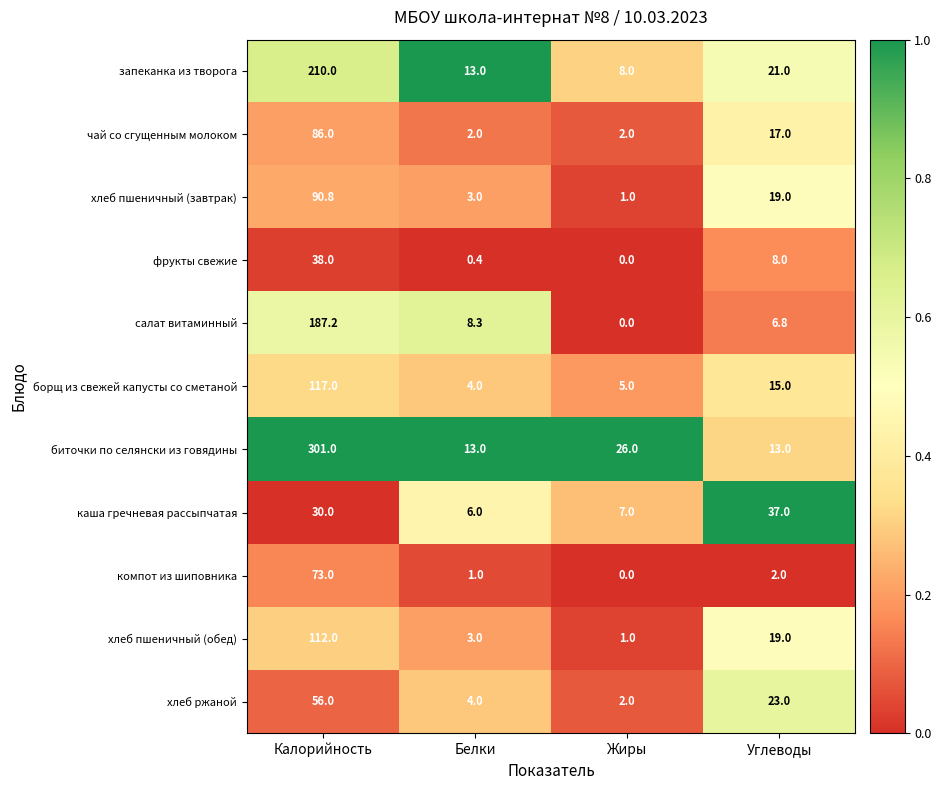

Is it true that борщ из свежей капусты со сметаной equals 117.0 at Калорийность?

True